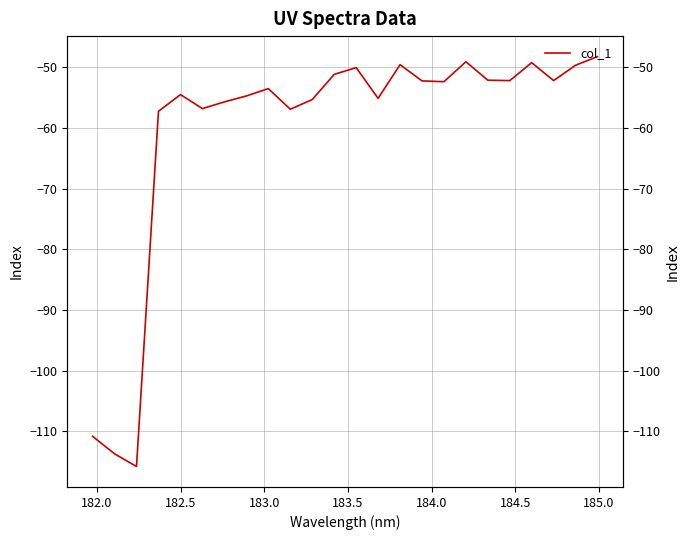

True or false: the data shows -97.6 at 9.

False